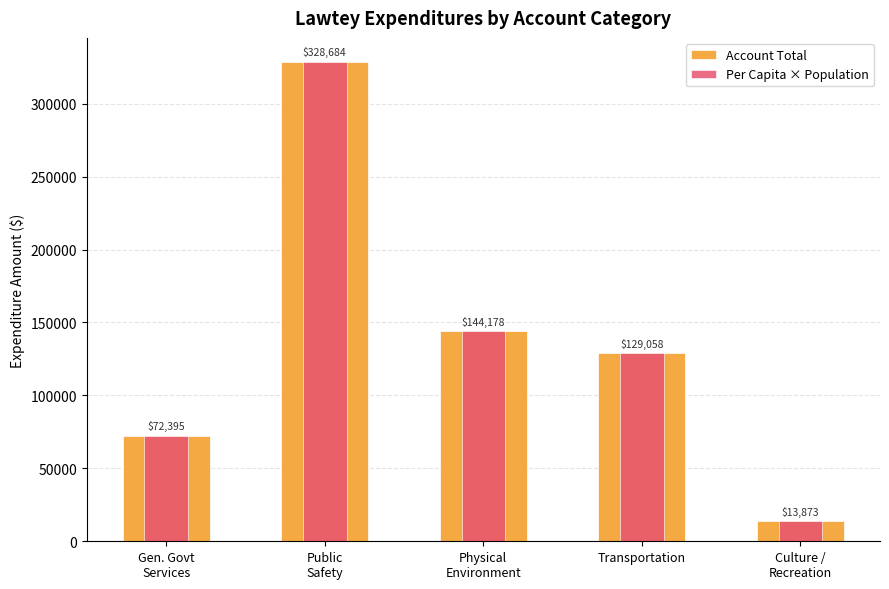

Which has a higher value, Physical
Environment or Gen. Govt
Services?

Physical
Environment